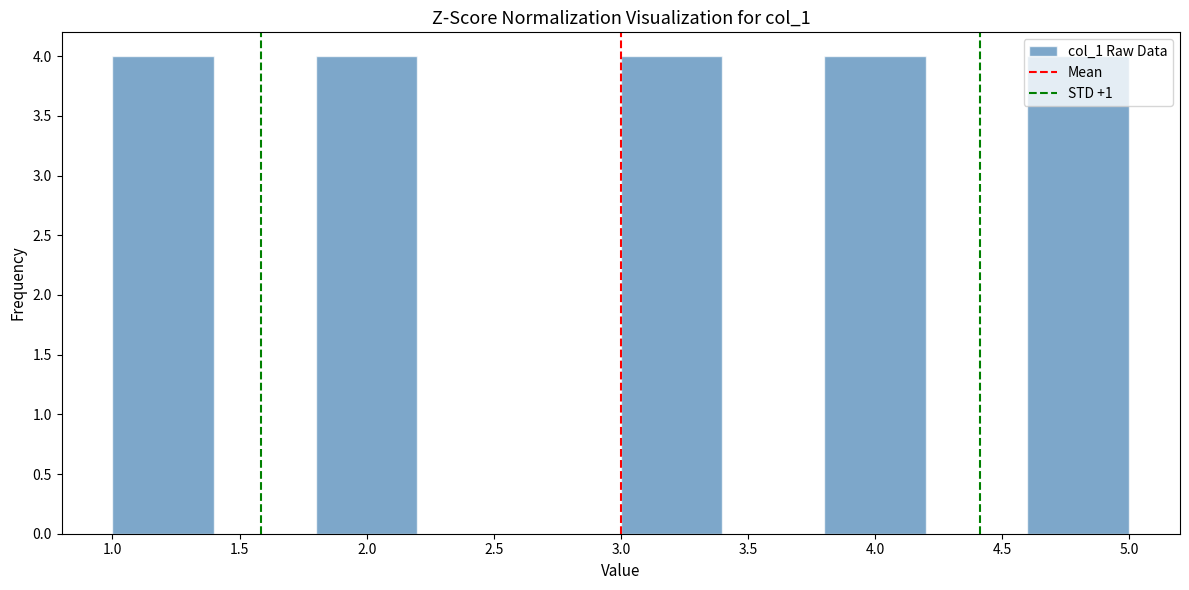

What is the height of the bar covering 3.0 to 3.4 on the x-axis? The values are not printed on the chart, so give them approximately, as read against the axis.

4